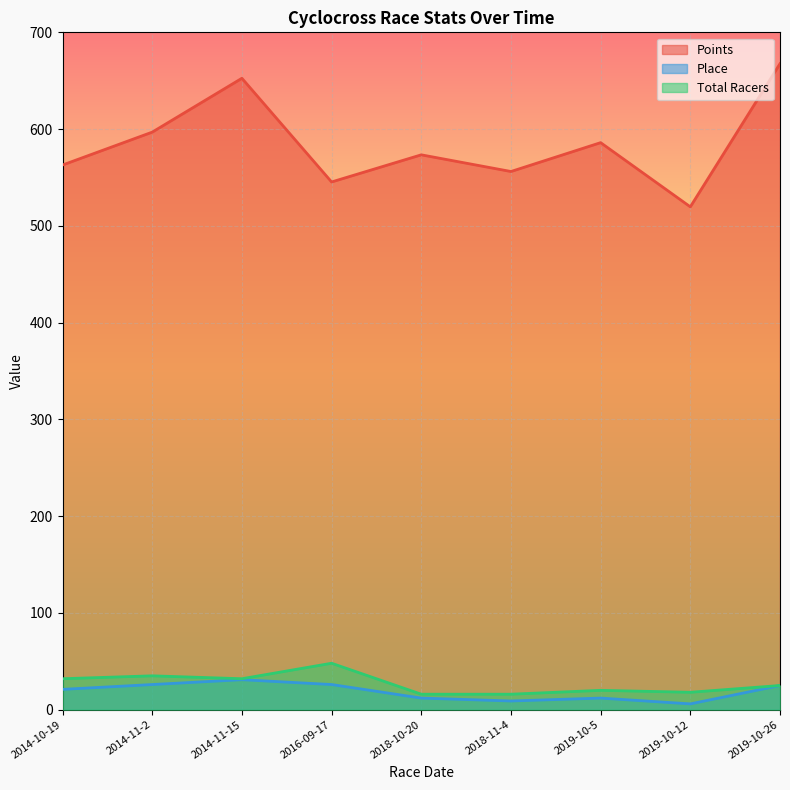

Reading left to right, transcribe all the data shown in this chart.

Points: 562.9	596.9	652.5	545.4	573.4	556.2	586.0	519.7	667.6
Place: 21.0	26.0	31.0	26.0	12.0	9.0	12.0	6.0	25.0
Total Racers: 32.0	35.0	32.0	48.0	16.0	16.0	20.0	18.0	25.0